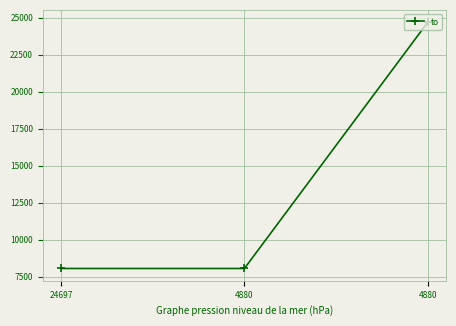

Count the values in the range 8049 to 24697.

3